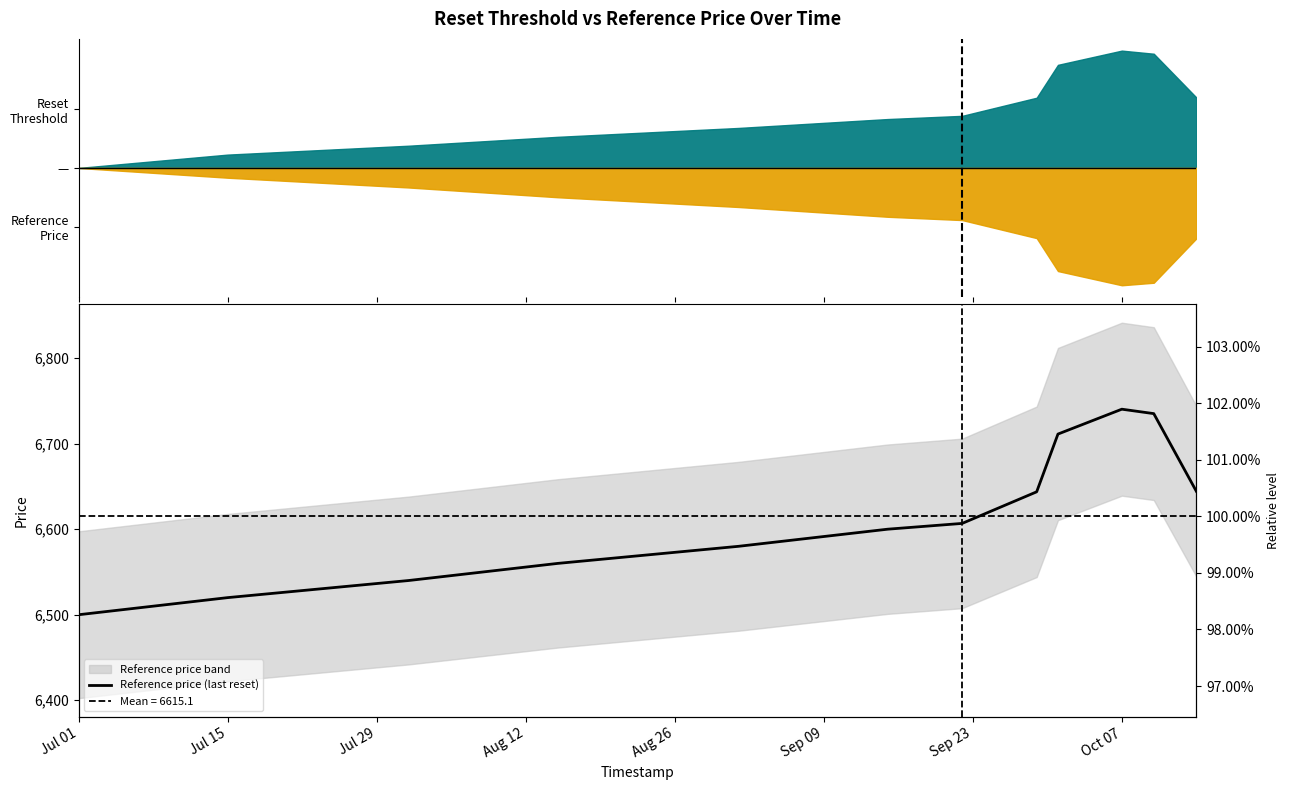

Where is the data nearest to the value 6620?

Sep 23